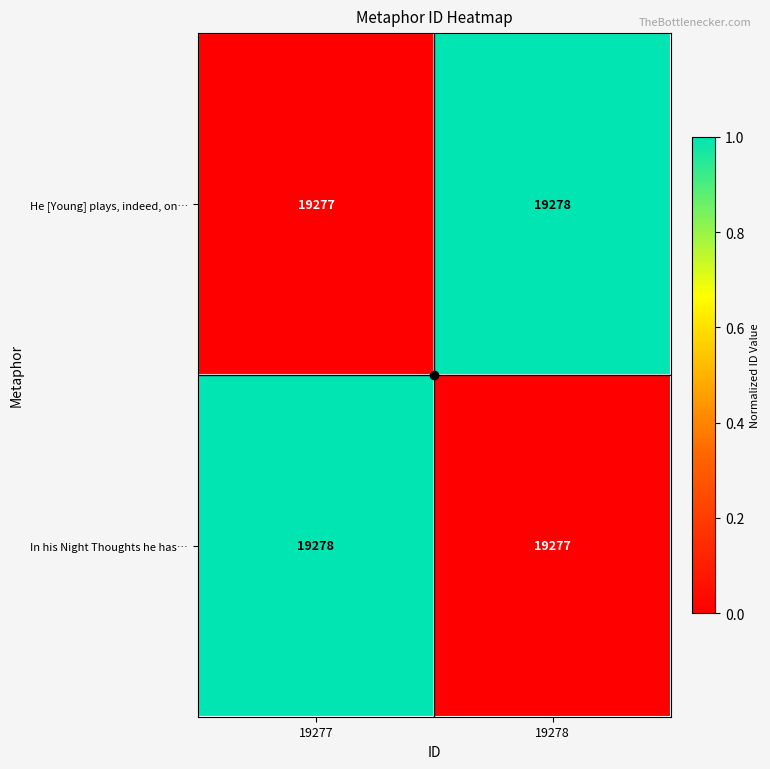

Is it true that He [Young] plays, indeed, on… equals 30729 at 19277?

False